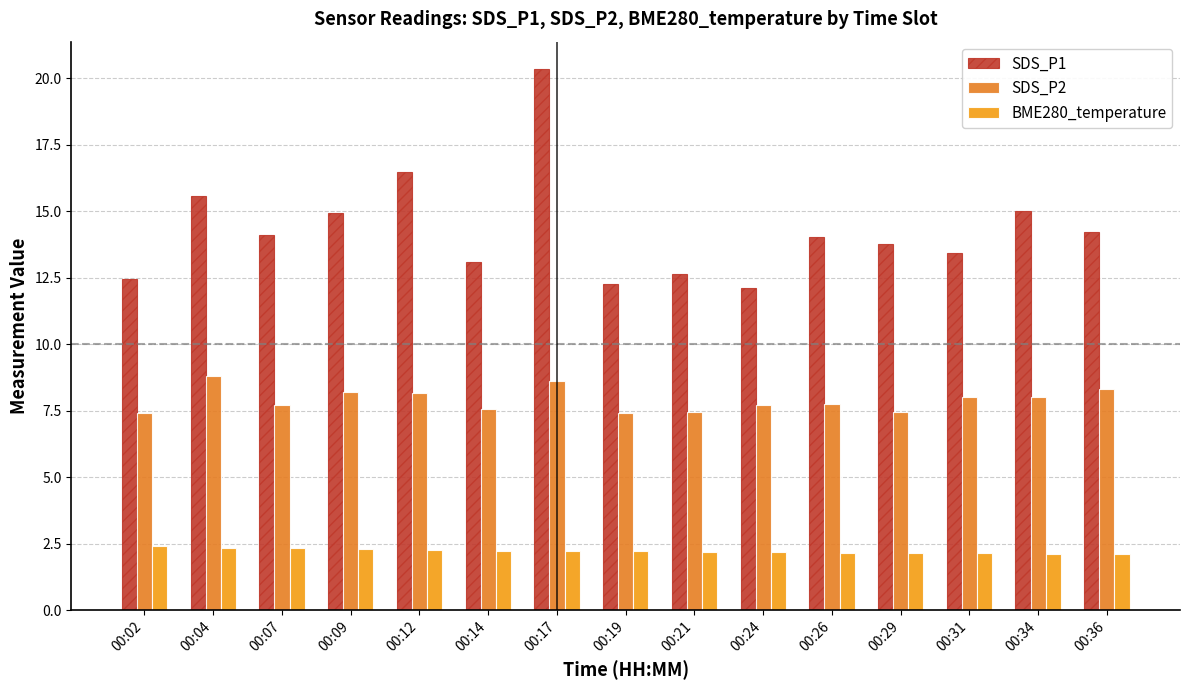

Which category has the highest value across all series?

00:17